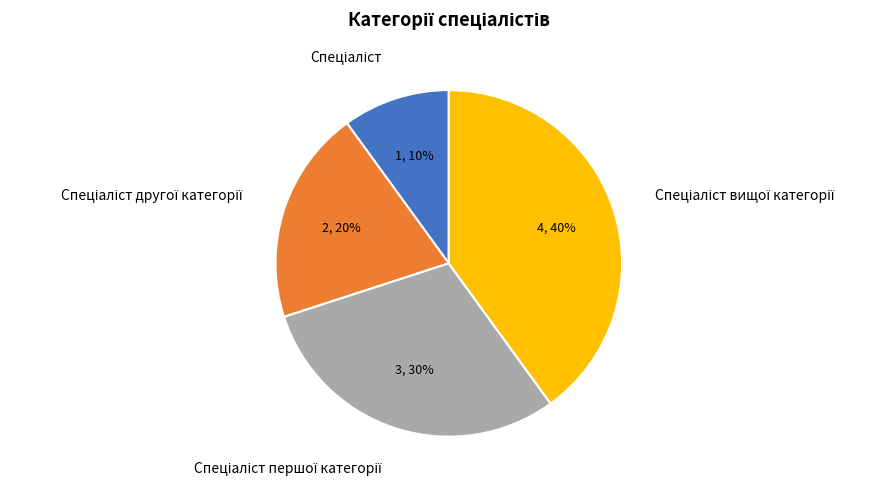

Is there a majority slice in this chart?

No